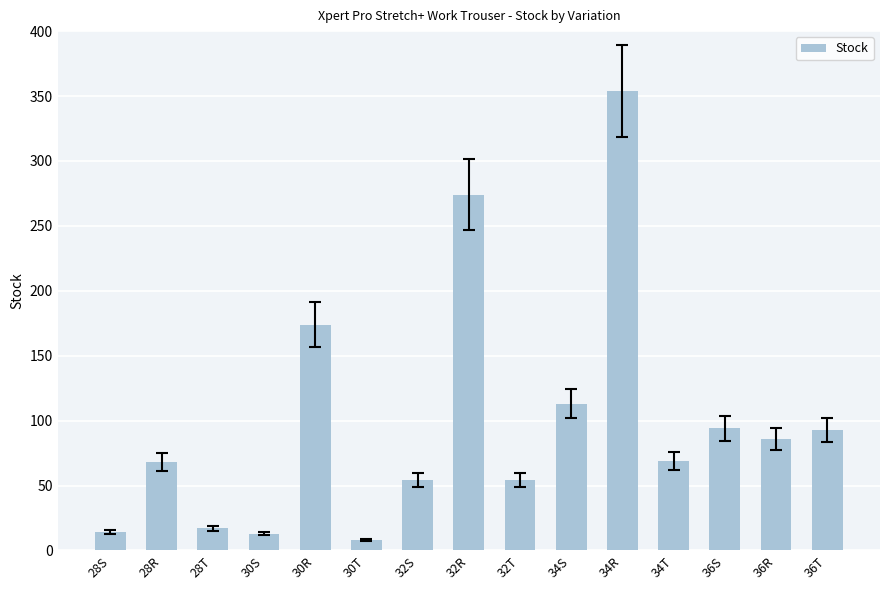

Which label corresponds to the largest value in the chart?

34R